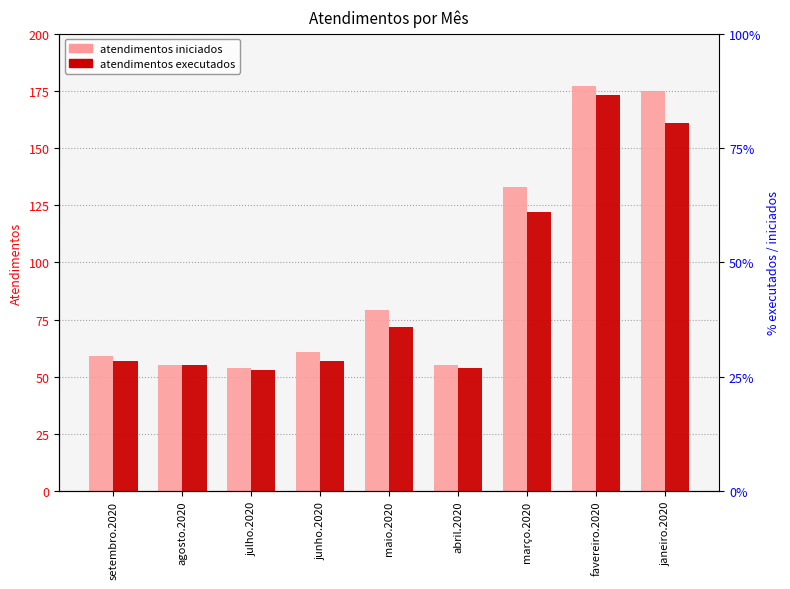

What position from the left is março.2020?

7